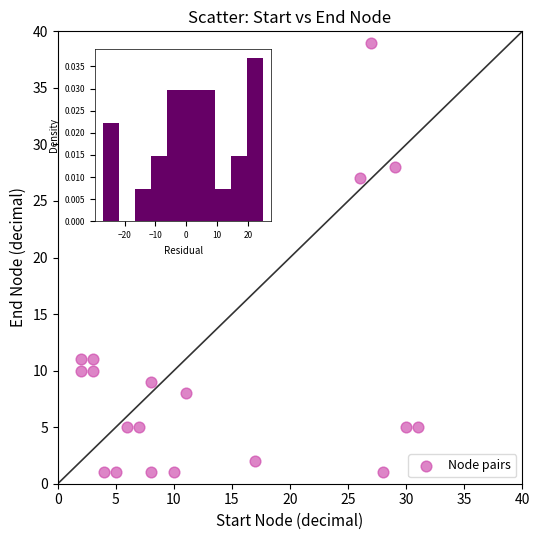

What Y value in the scatter plot is closest to 20?

26